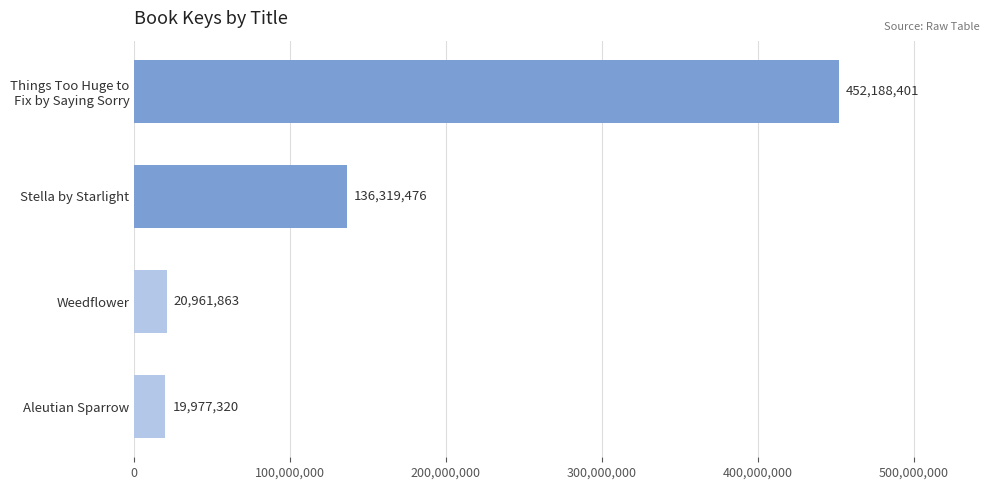

Reading top to bottom, list all the values displayed in this chart.

452188401	136319476	20961863	19977320